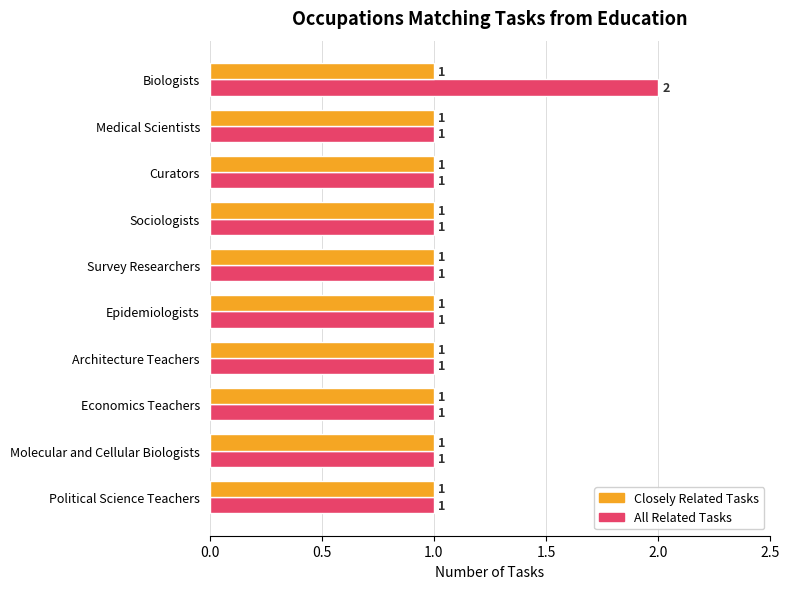

Which series has the largest total across all categories?

All Related Tasks